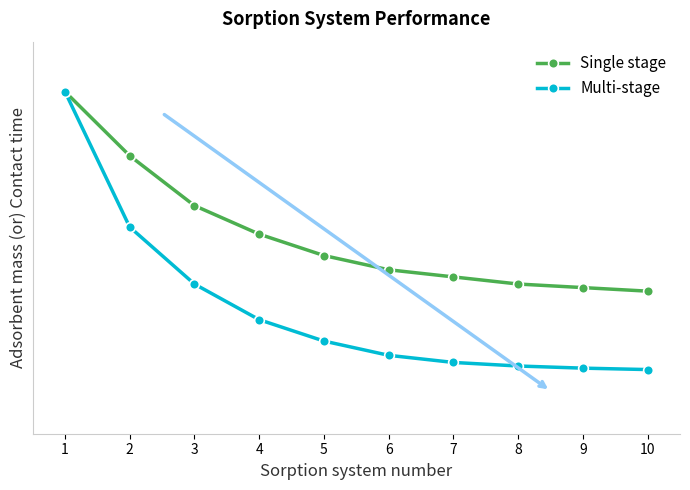

What are all the series names shown in the legend?

Single stage, Multi-stage